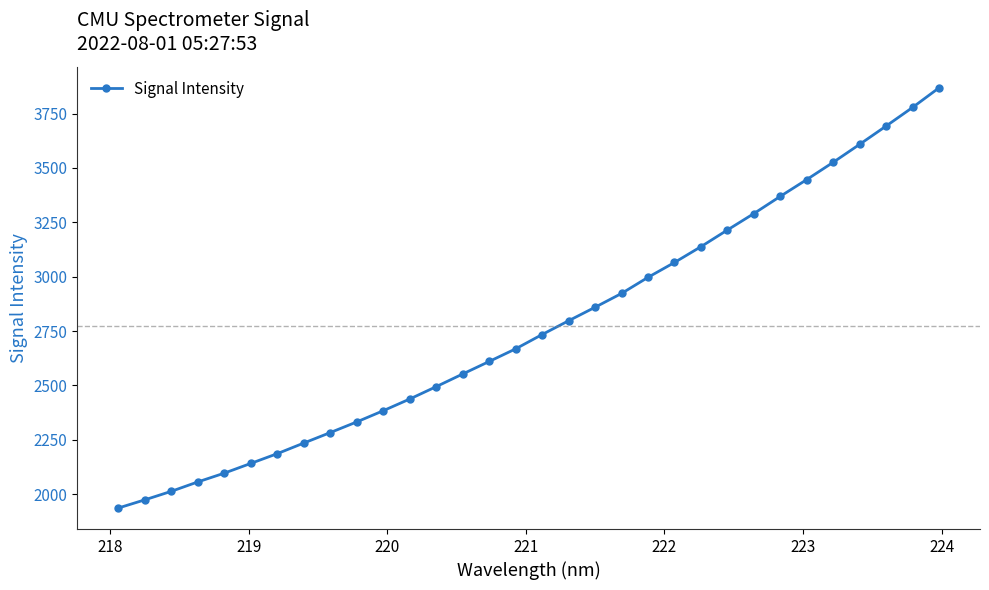

What is the minimum value shown in the chart?

1936.6